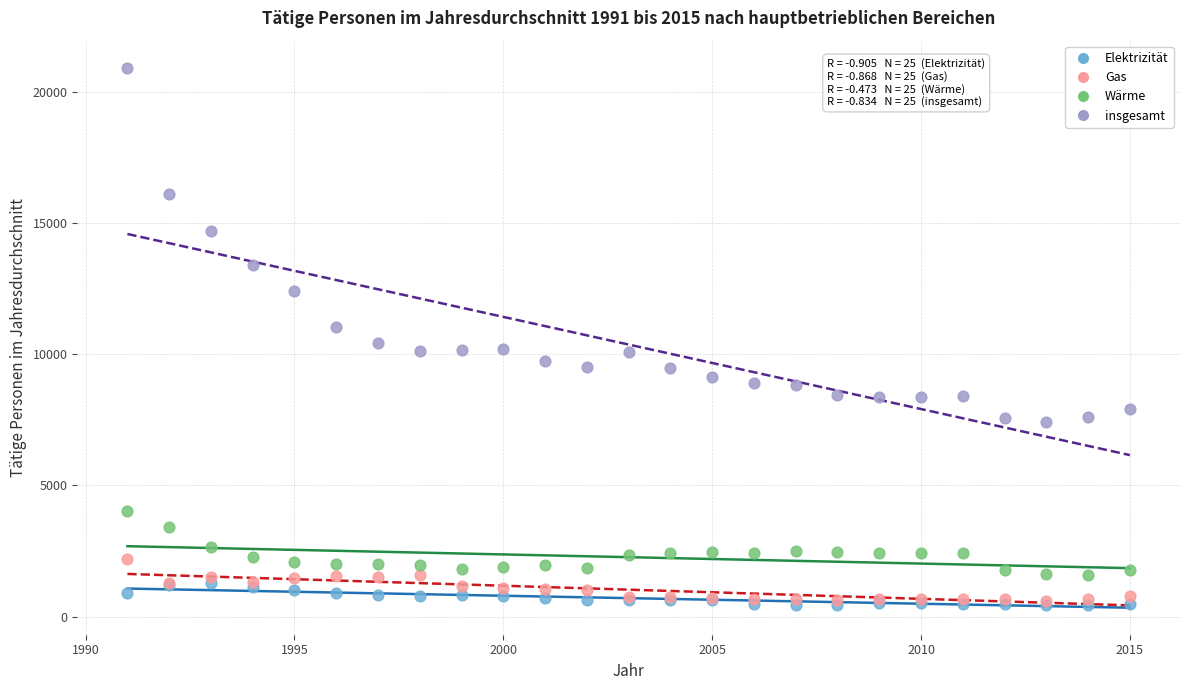

In the insgesamt series, what Y value is closest to 14179?

14704